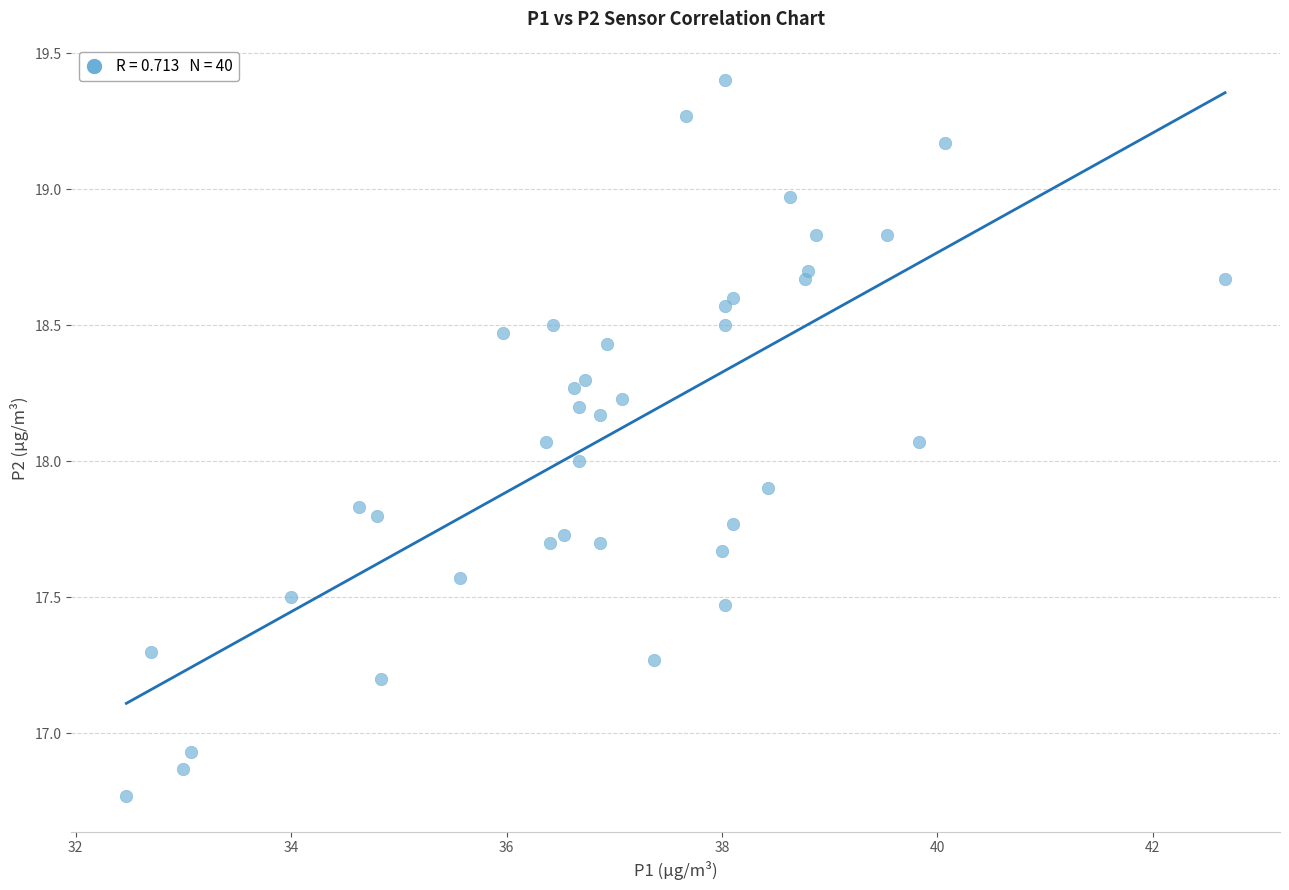

What is the range of X values (max minus min)?

10.2